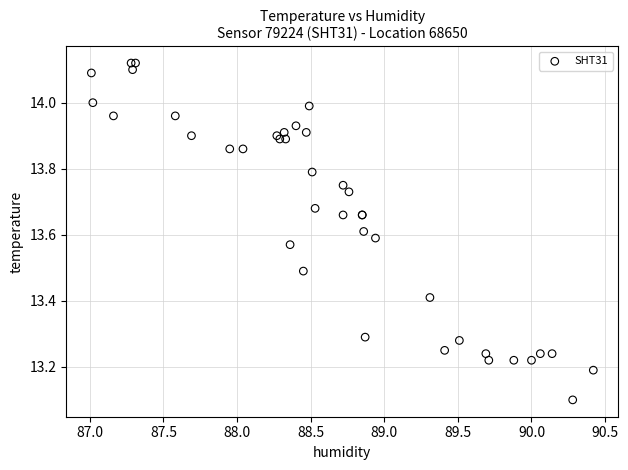

What Y value in the scatter plot is closest to 13?

13.1